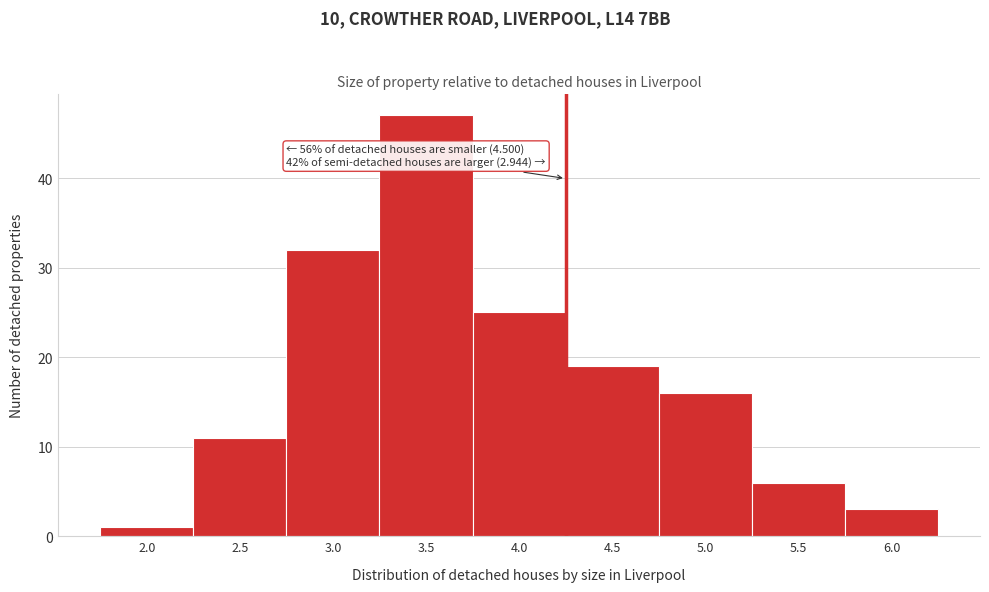

Reading right to left, extract all data points from this chart.

6.0=3	5.5=6	5.0=16	4.5=19	4.0=25	3.5=47	3.0=32	2.5=11	2.0=1